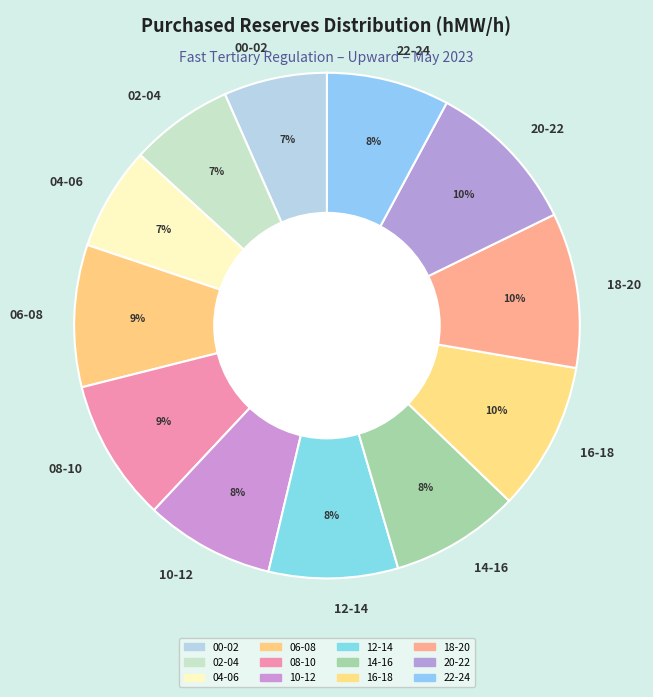

To the nearest percent, what is the difference between the largest and smallest slice percentages?

3%